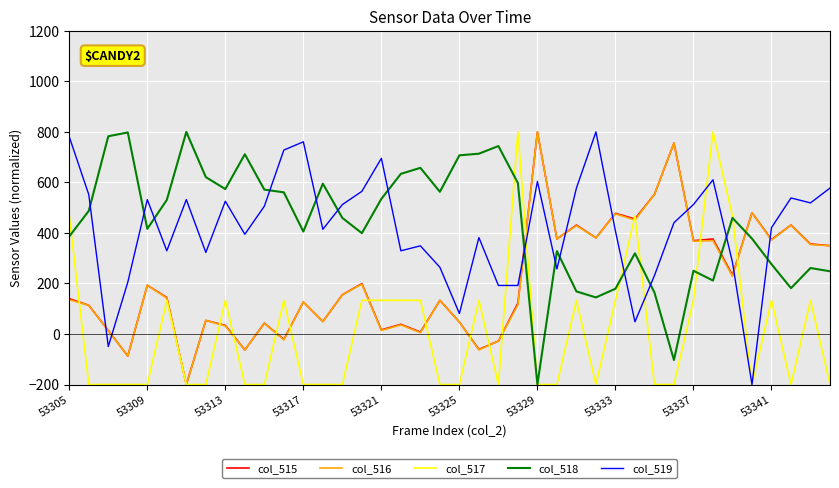

After their last crossing, which series has the higher values: col_519 or col_515?

col_519